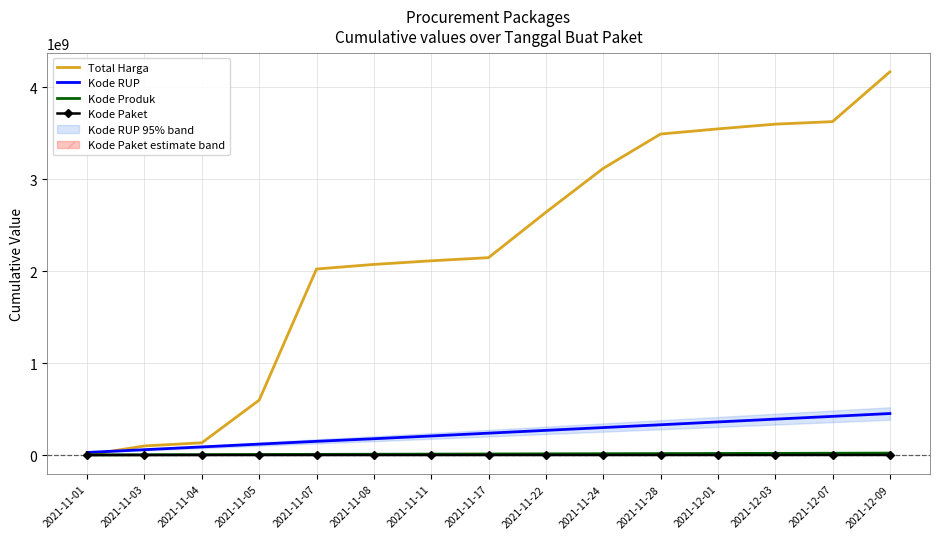

Which has a higher value, 2021-11-11 or 2021-12-03?

2021-12-03